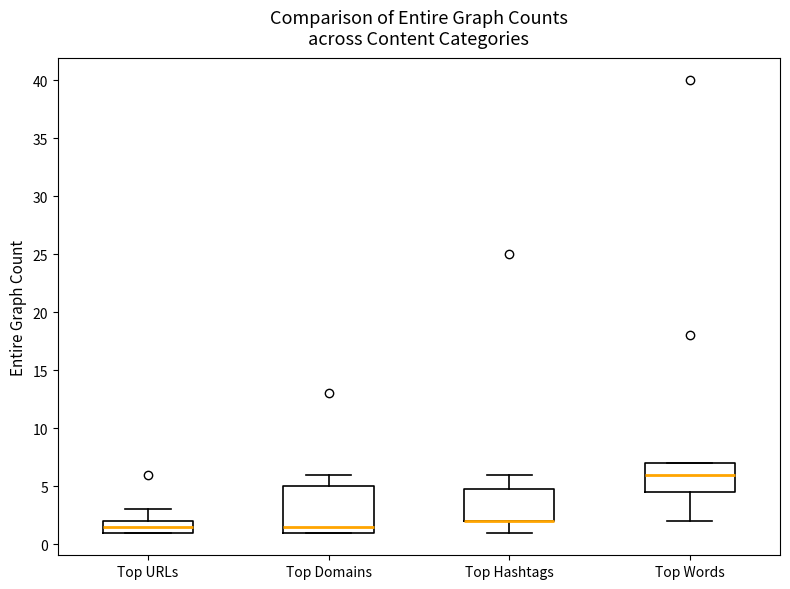

Where is the upper edge of the box for Top Words on the y-axis? The values are not printed on the chart, so give them approximately, as read against the axis.

7.0